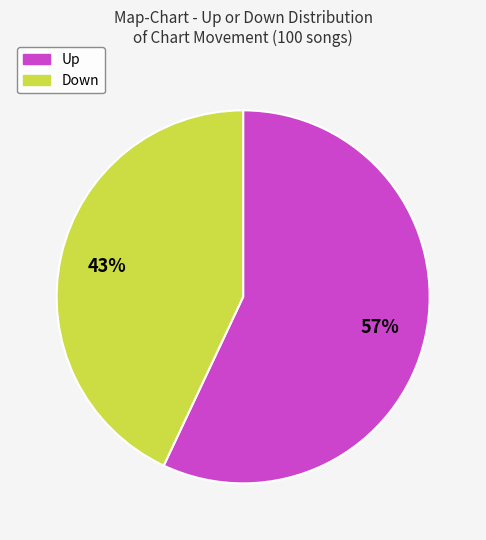

To the nearest percent, what is the average slice percentage?

50%